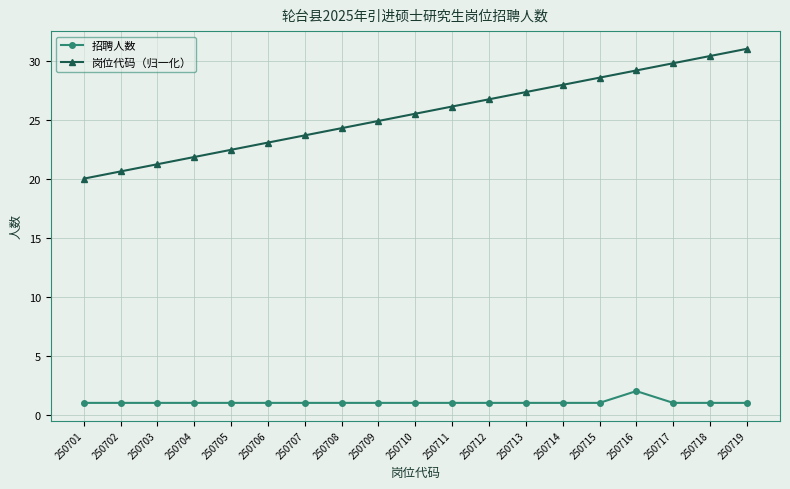

Is it true that 岗位代码（归一化） equals 11.3 at 250710?

False